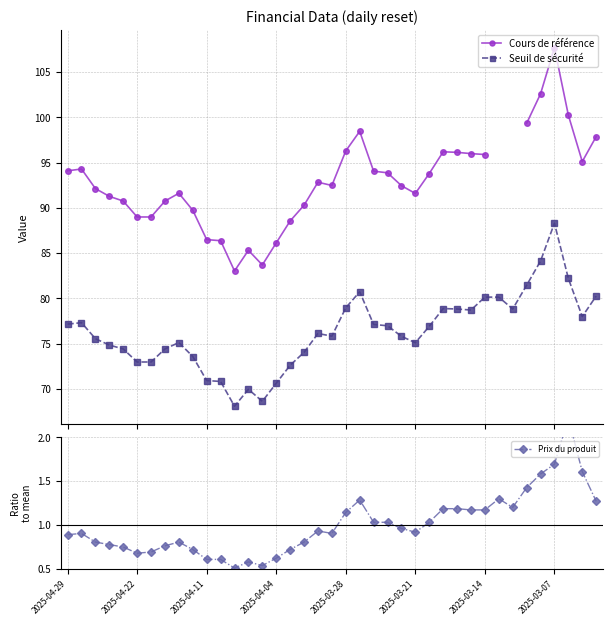

What is the value of the Seuil de sécurité point at the 11th from the left?

70.9